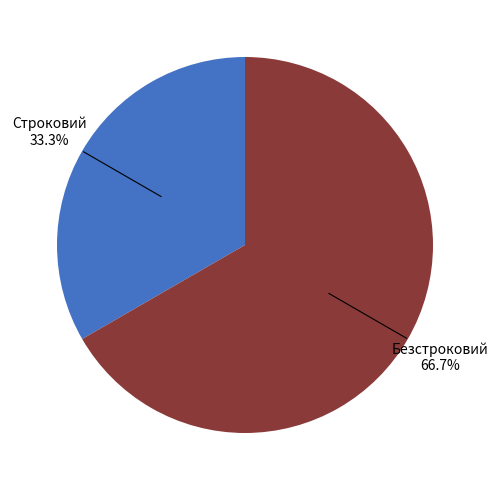

Rank the categories by value from highest to lowest.

Безстроковий, Строковий